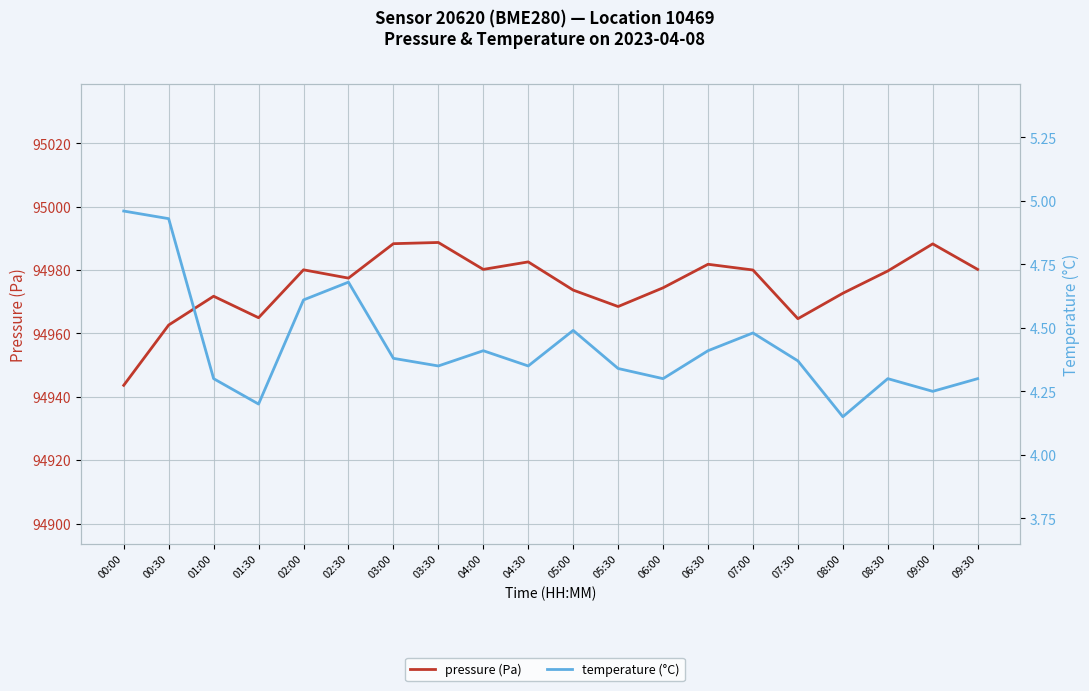

What is the smallest value displayed?

4.2